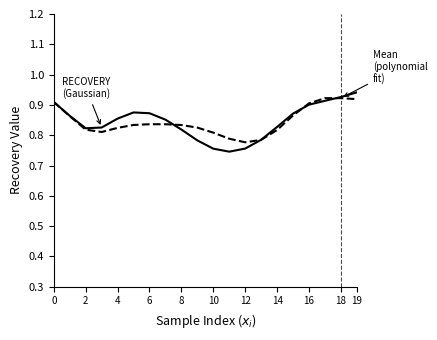

What is the label of the 19th point from the right?

2